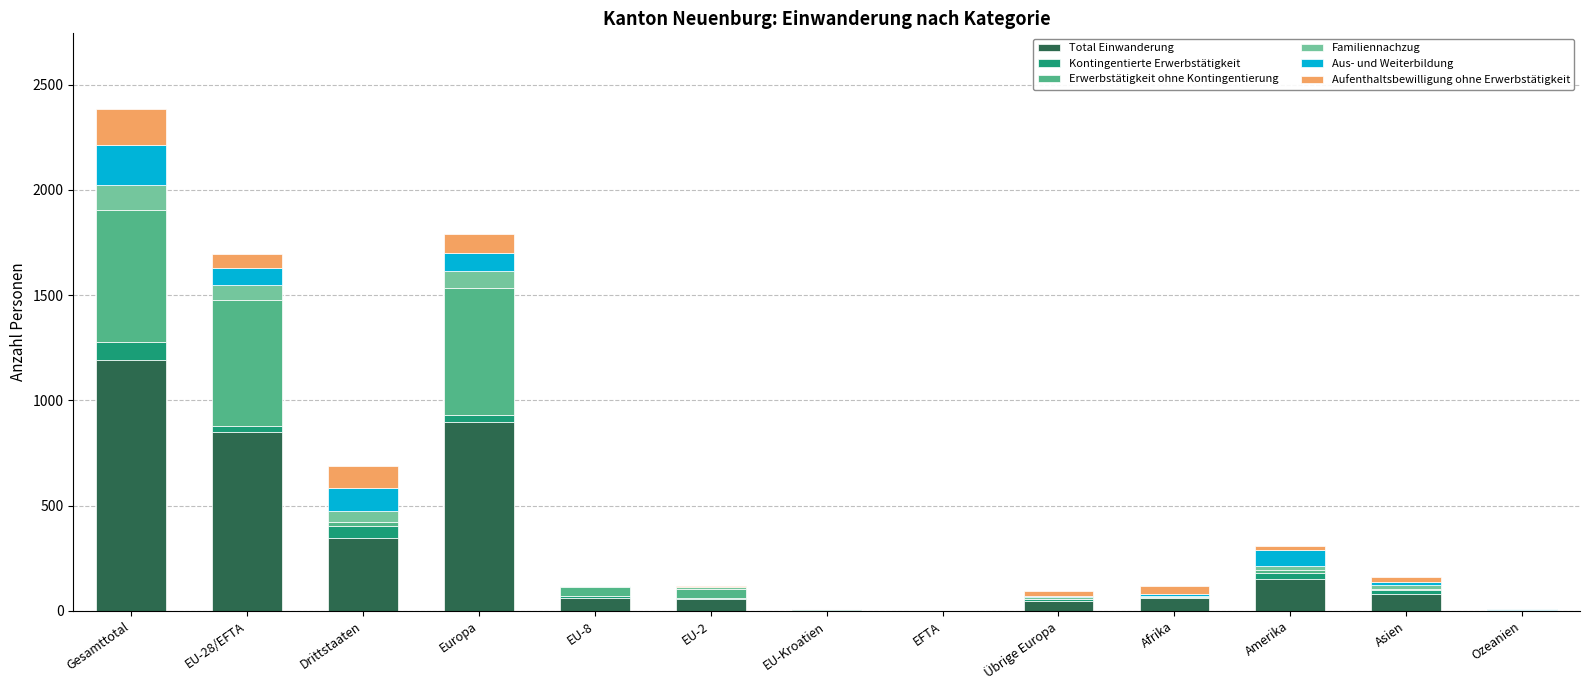

At which category is the sum across all series the highest?

Gesamttotal